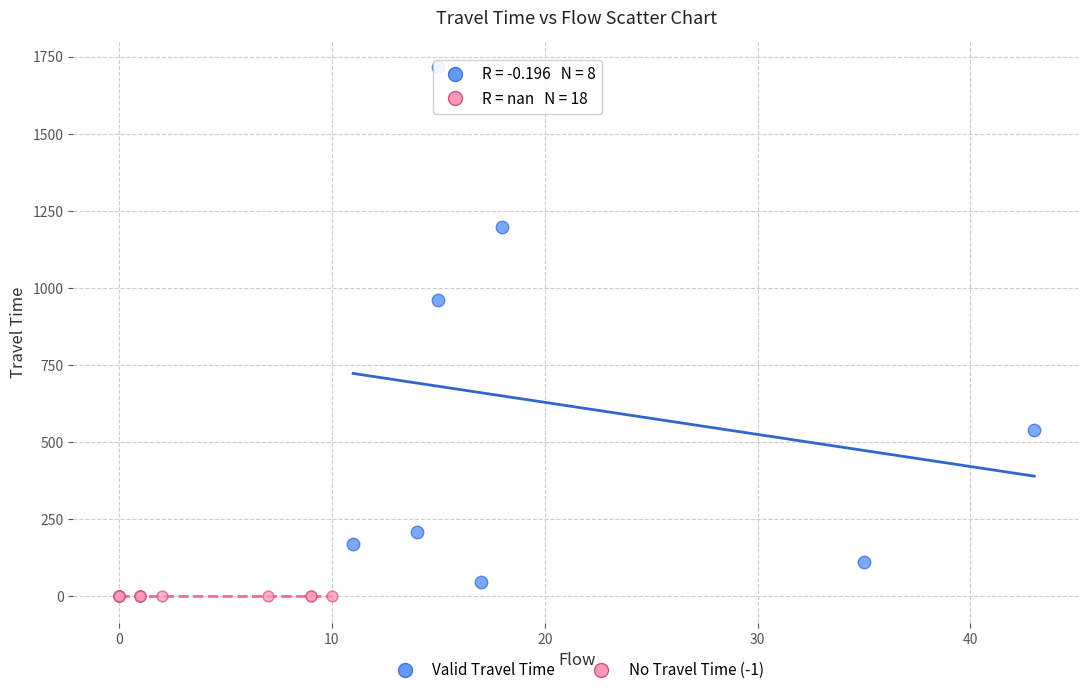

Which series reaches the maximum Y coordinate?

Valid Travel Time